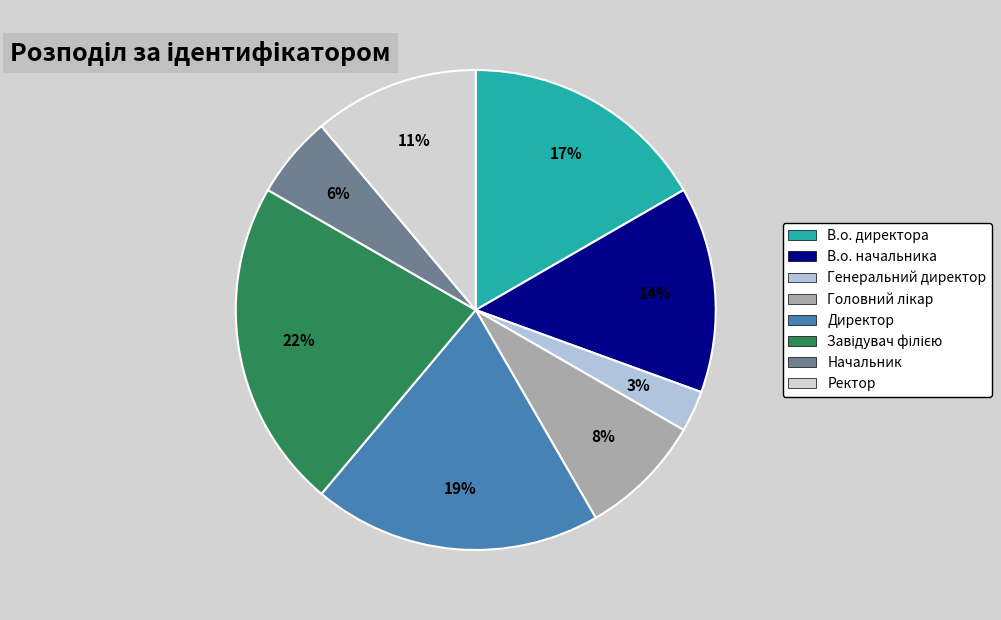

How many slices are in this pie chart?

8